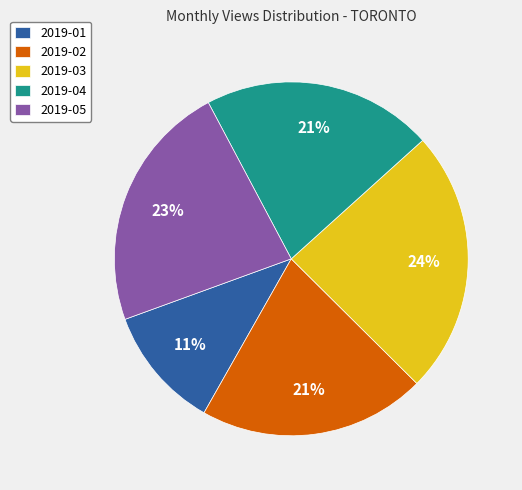

How many segments does this pie chart have?

5